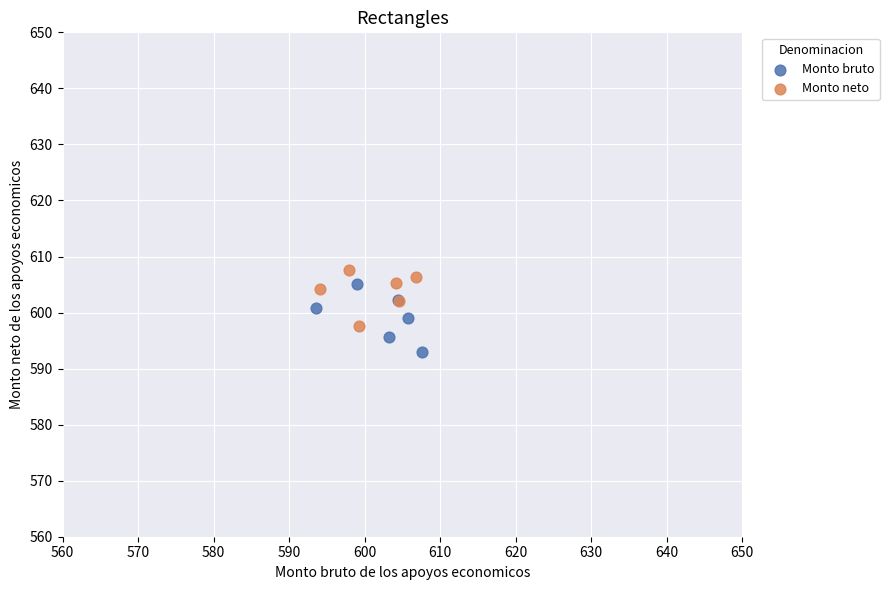

Which series contains the lowest Y value?

Monto bruto